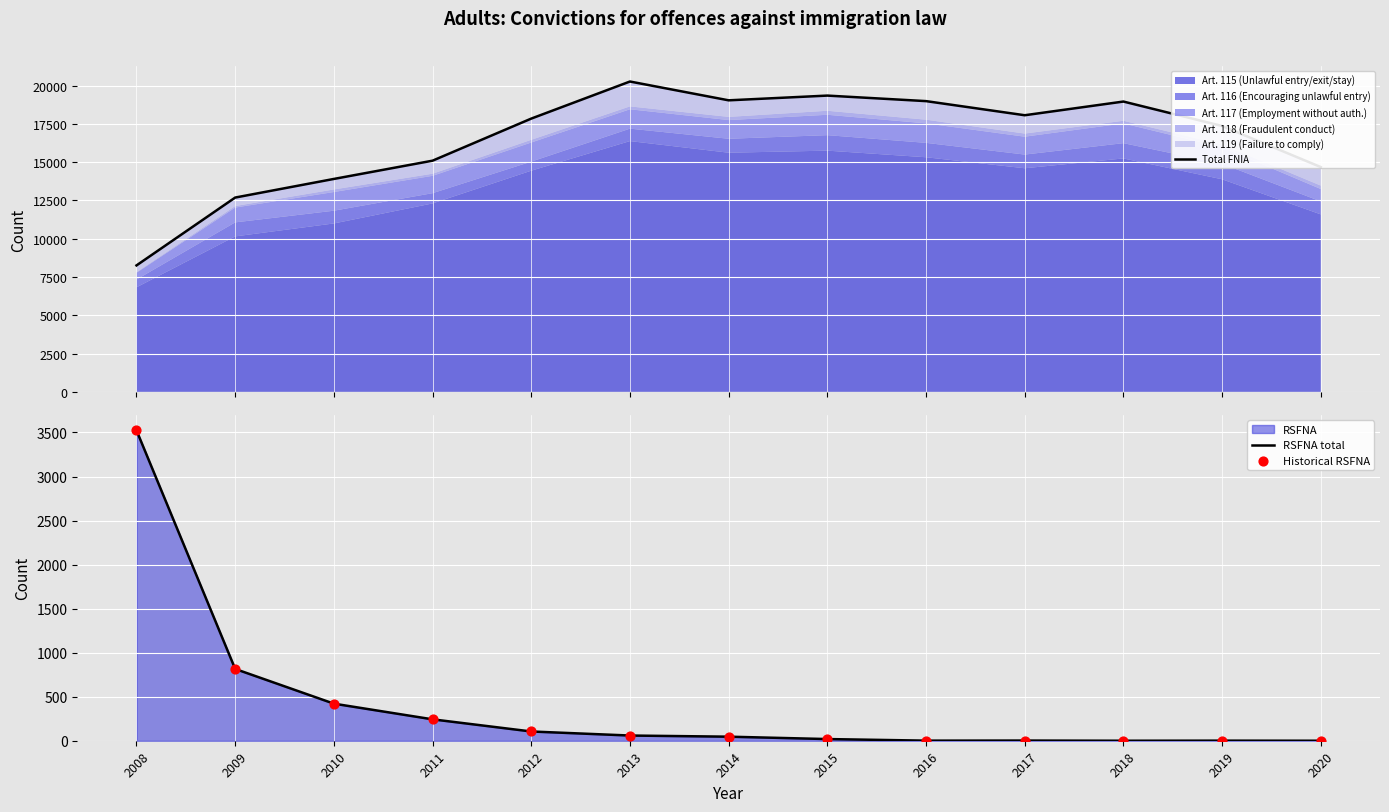

At which category is the sum across all series the highest?

2013